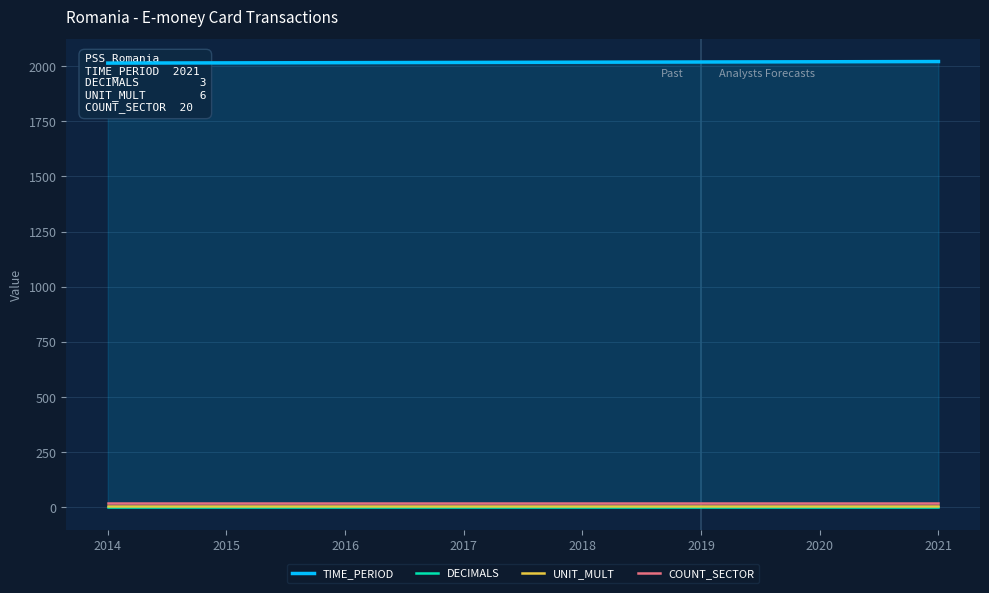

What is the sum of all DECIMALS values?

24